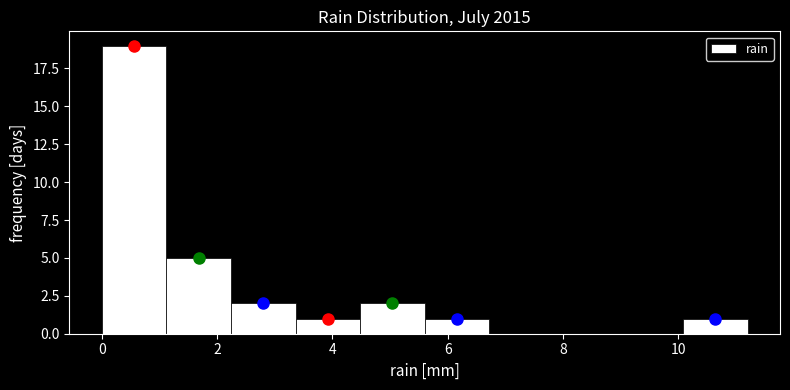

Over which range of the x-axis is the bar tallest?

0.00 to 1.12